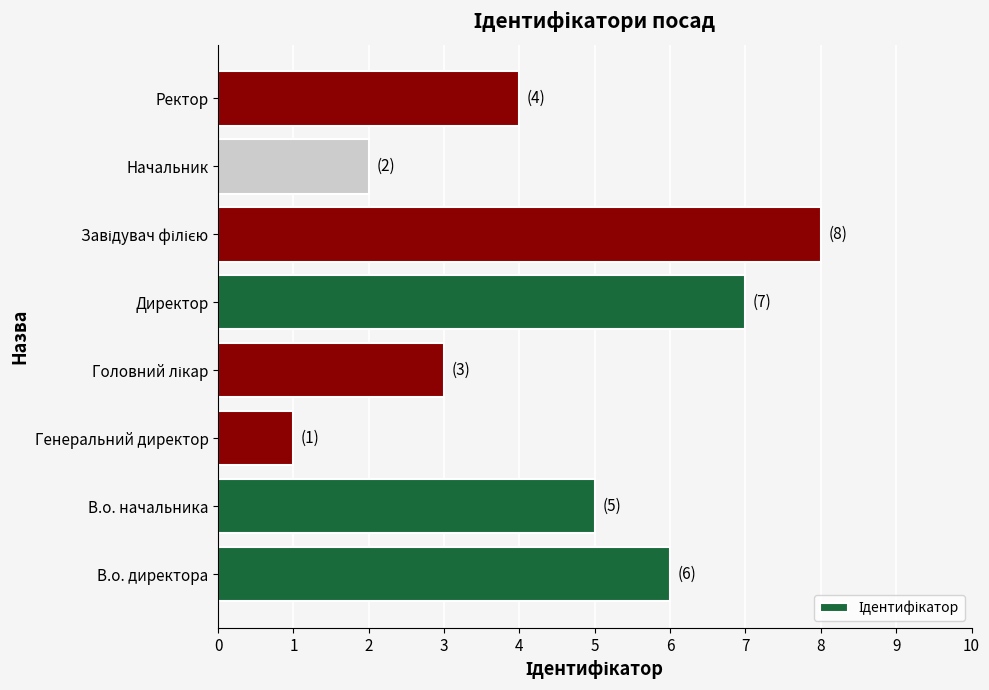

How many data points are less than 5?

4